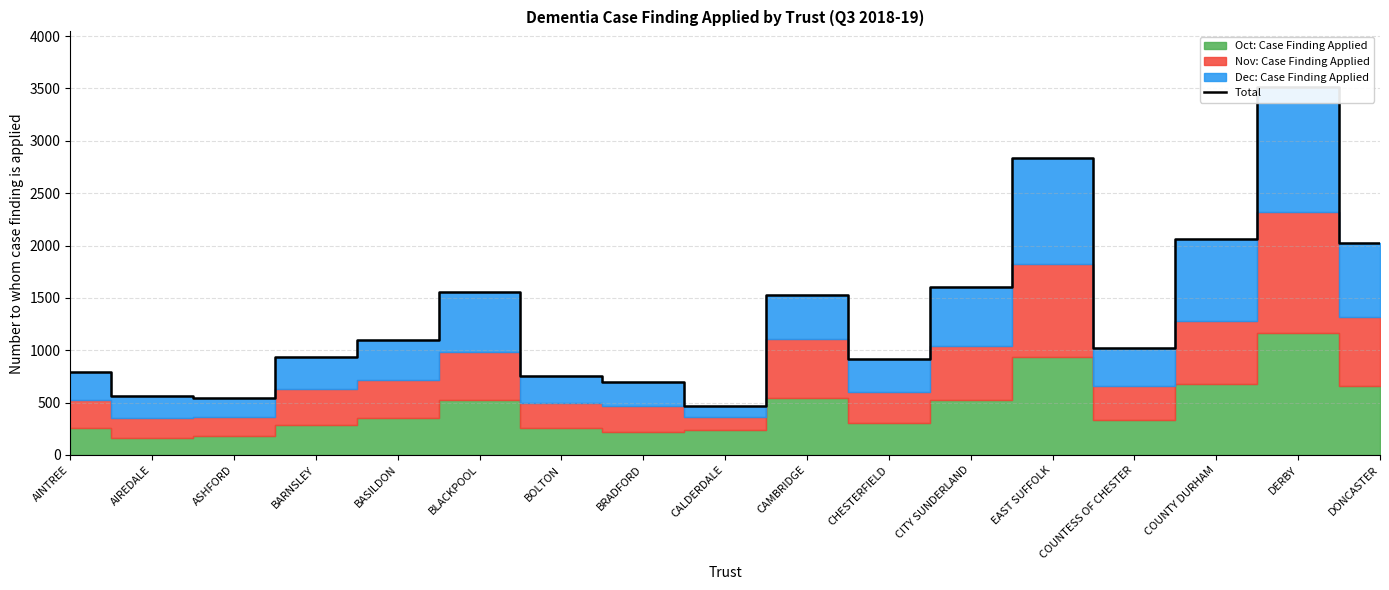

What is the label of the 3rd point from the right?

COUNTY DURHAM